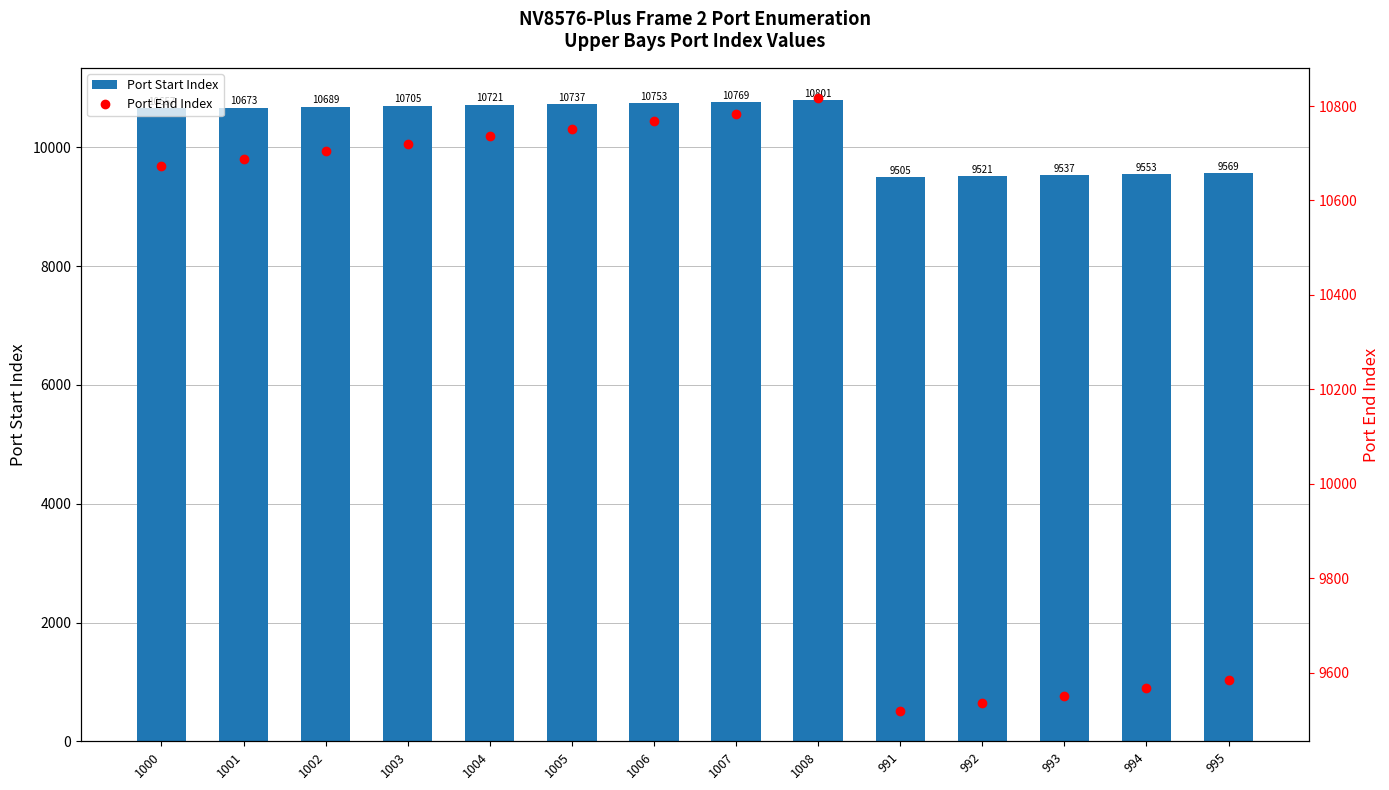

Between 1000 and 1008, which series saw the biggest shift?

Port Start Index